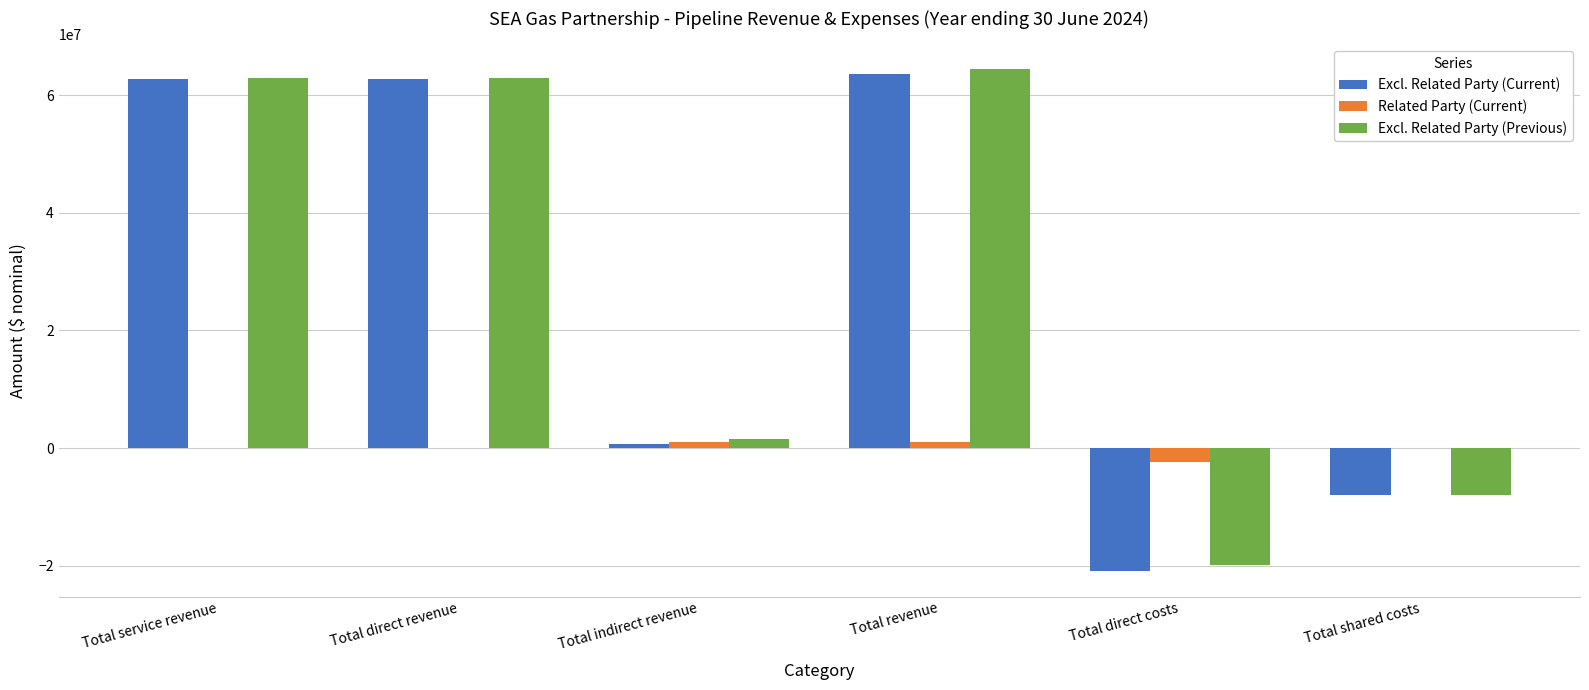

What value does the Excl. Related Party (Current) series have at Total shared costs?

-7969449.2